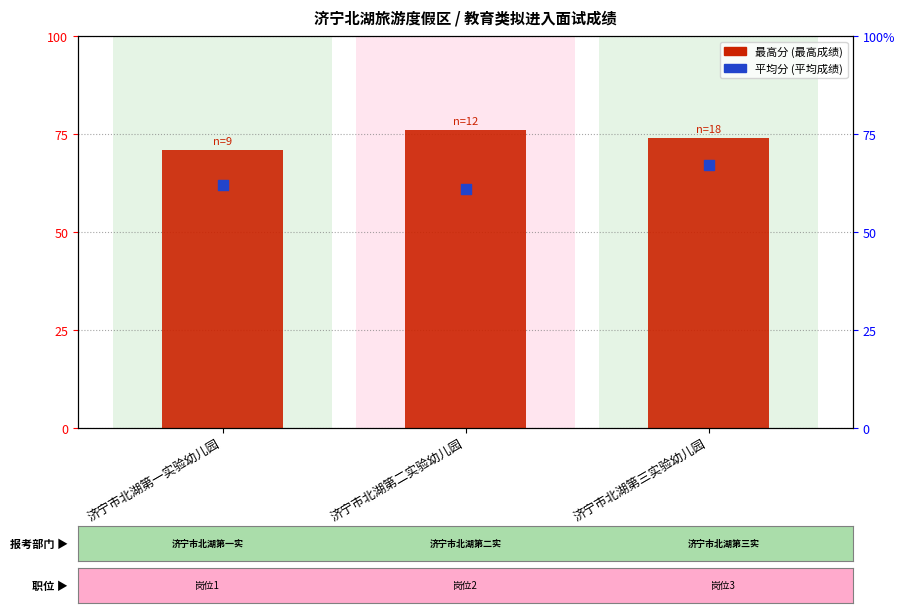

Is the value of 平均分 at 济宁市北湖第三实验幼儿园 greater than the value of 最高分 at 济宁市北湖第三实验幼儿园?

No